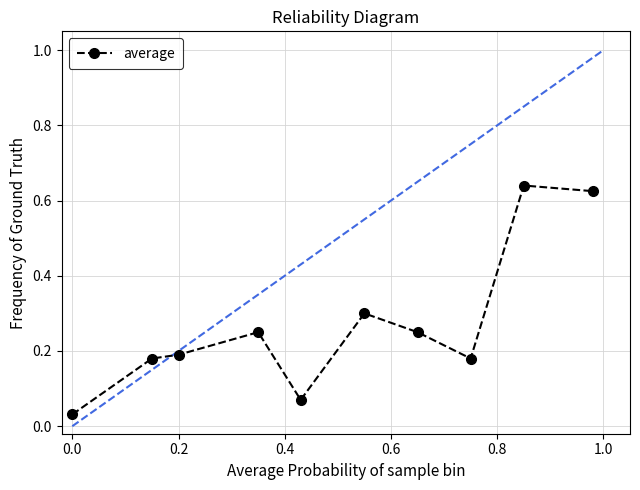

Reading right to left, list all the values displayed in this chart.

0.6	0.6	0.2	0.2	0.3	0.1	0.2	0.2	0.2	0.0